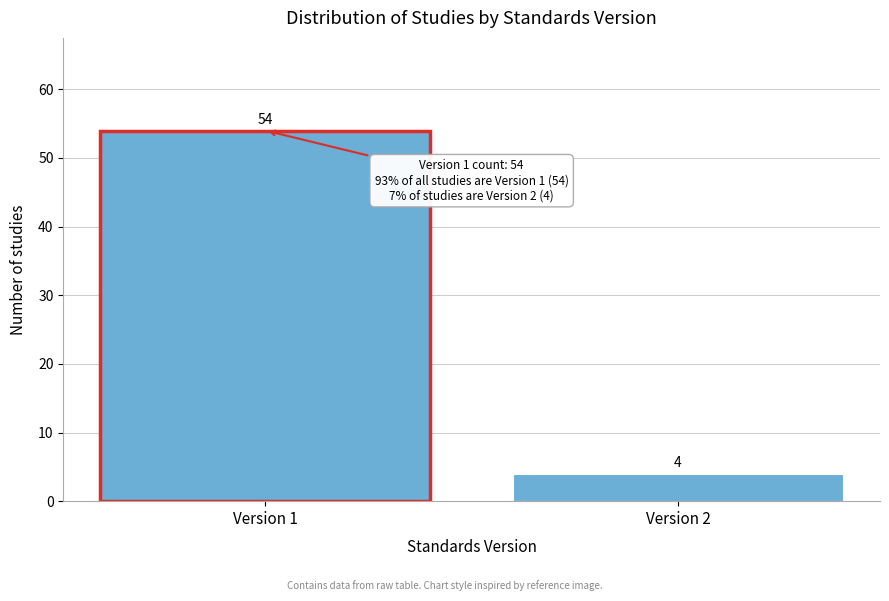

Reading right to left, what are all the values shown in this chart?

Version 2=4	Version 1=54